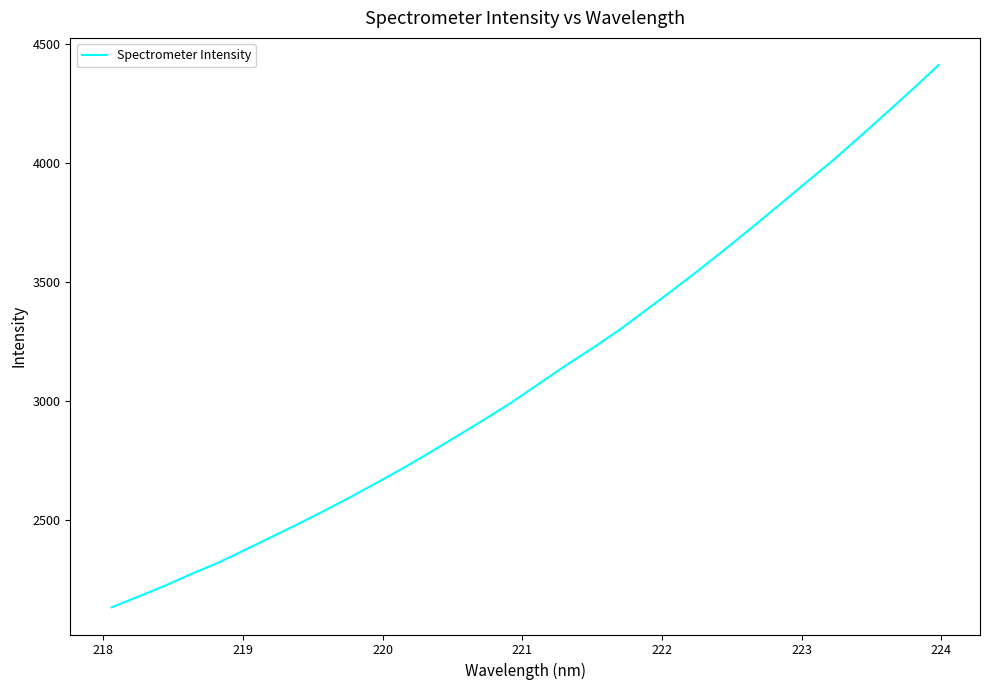

What is the maximum value shown in the chart?

4413.0